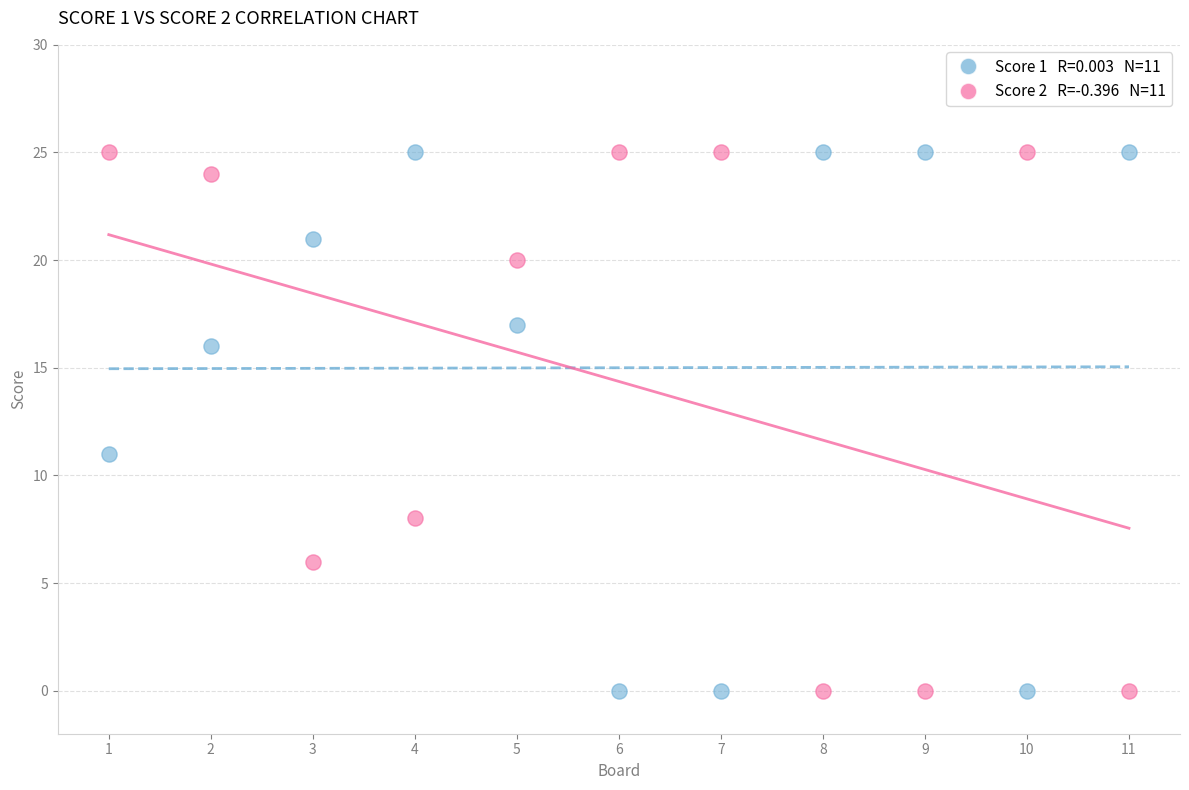

Across all data points, what is the range of Y values (max minus min)?

25